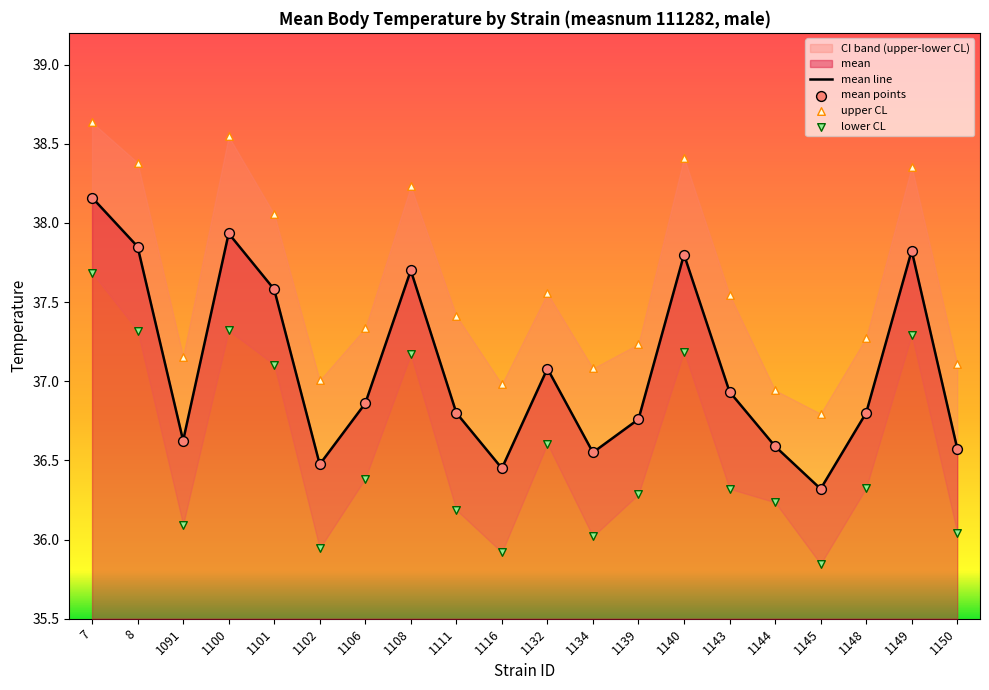

Which series reaches the minimum Y coordinate?

lower CL